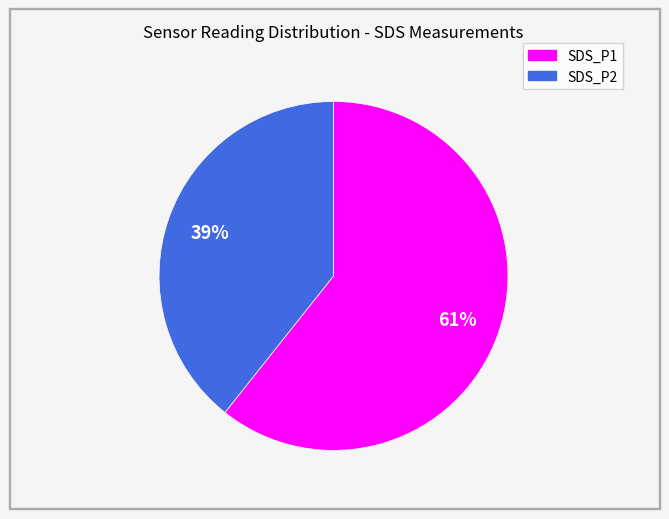

To the nearest percent, what percentage of the pie is SDS_P2?

39%